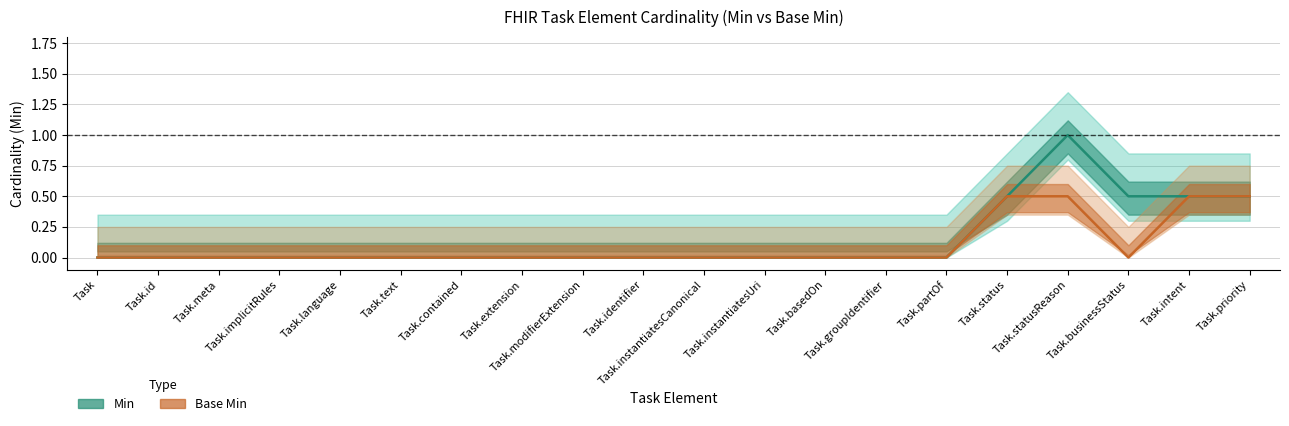

At which category does Base Min reach its first local peak?

Task.status